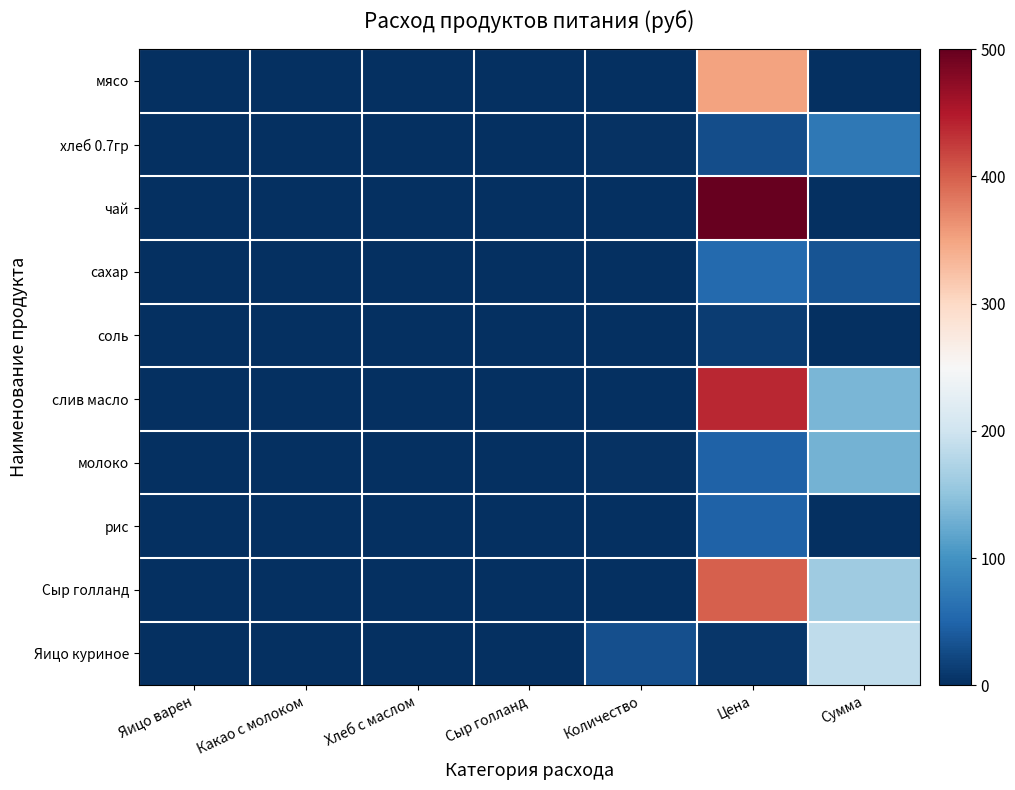

At Сыр голланд, list the series in order from largest to smallest.

Сыр голланд, мясо, хлеб 0.7гр, чай, сахар, соль, слив масло, молоко, рис, Яицо куриное